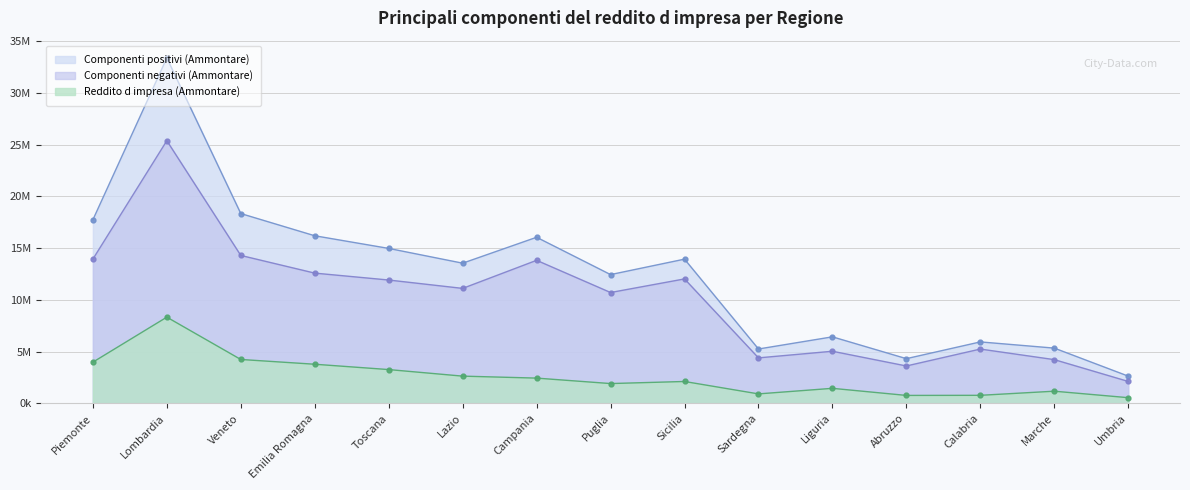

Reading left to right, list all the values displayed in this chart.

Componenti positivi (Ammontare): Piemonte=17744599	Lombardia=33392098	Veneto=18349984	Emilia Romagna=16202648	Toscana=14979995	Lazio=13552048	Campania=16056610	Puglia=12448695	Sicilia=13942384	Sardegna=5256698	Liguria=6431515	Abruzzo=4322740	Calabria=5942138	Marche=5341703	Umbria=2633750
Componenti negativi (Ammontare): Piemonte=13945358	Lombardia=25391175	Veneto=14300953	Emilia Romagna=12591838	Toscana=11924284	Lazio=11114936	Campania=13828446	Puglia=10716496	Sicilia=12030684	Sardegna=4398176	Liguria=5038727	Abruzzo=3615573	Calabria=5250503	Marche=4228580	Umbria=2120386
Reddito d impresa (Ammontare): Piemonte=3983145	Lombardia=8335482	Veneto=4244269	Emilia Romagna=3782877	Toscana=3267320	Lazio=2633082	Campania=2442190	Puglia=1914904	Sicilia=2115903	Sardegna=916274	Liguria=1453637	Abruzzo=768725	Calabria=778789	Marche=1176654	Umbria=550143